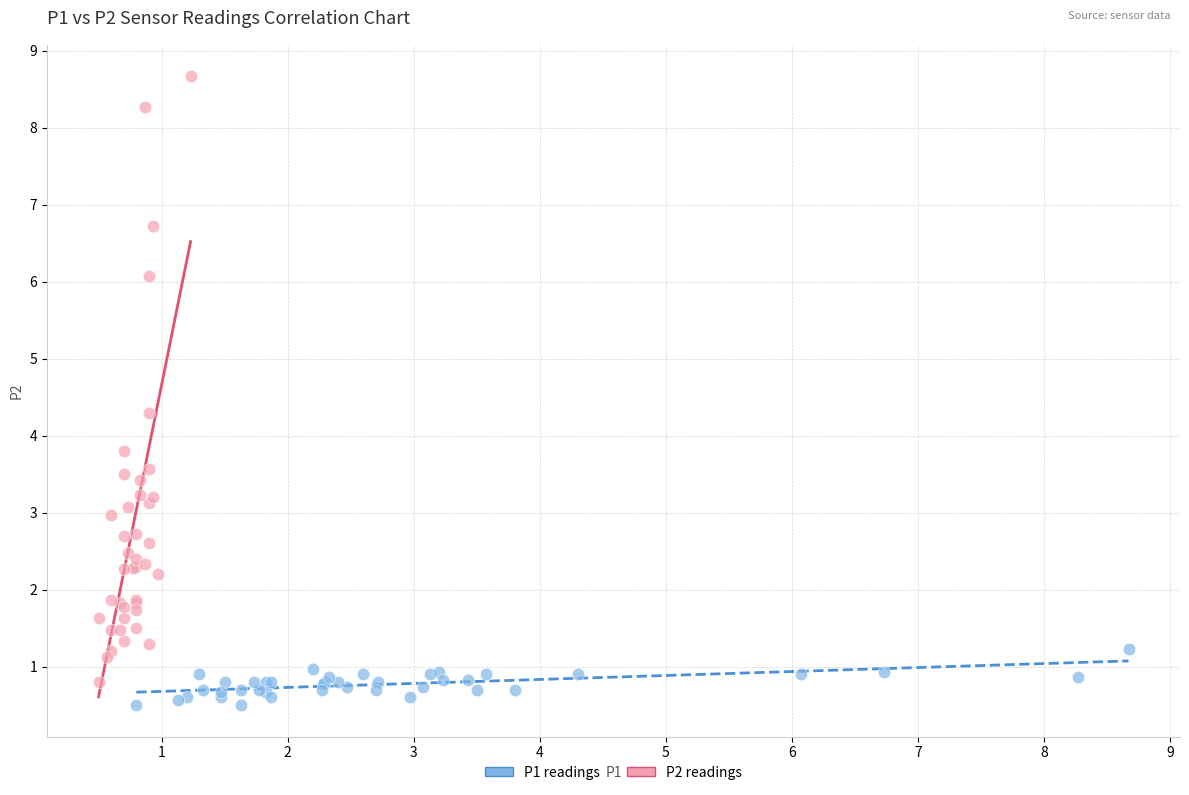

Which series reaches the maximum Y coordinate?

P2 readings